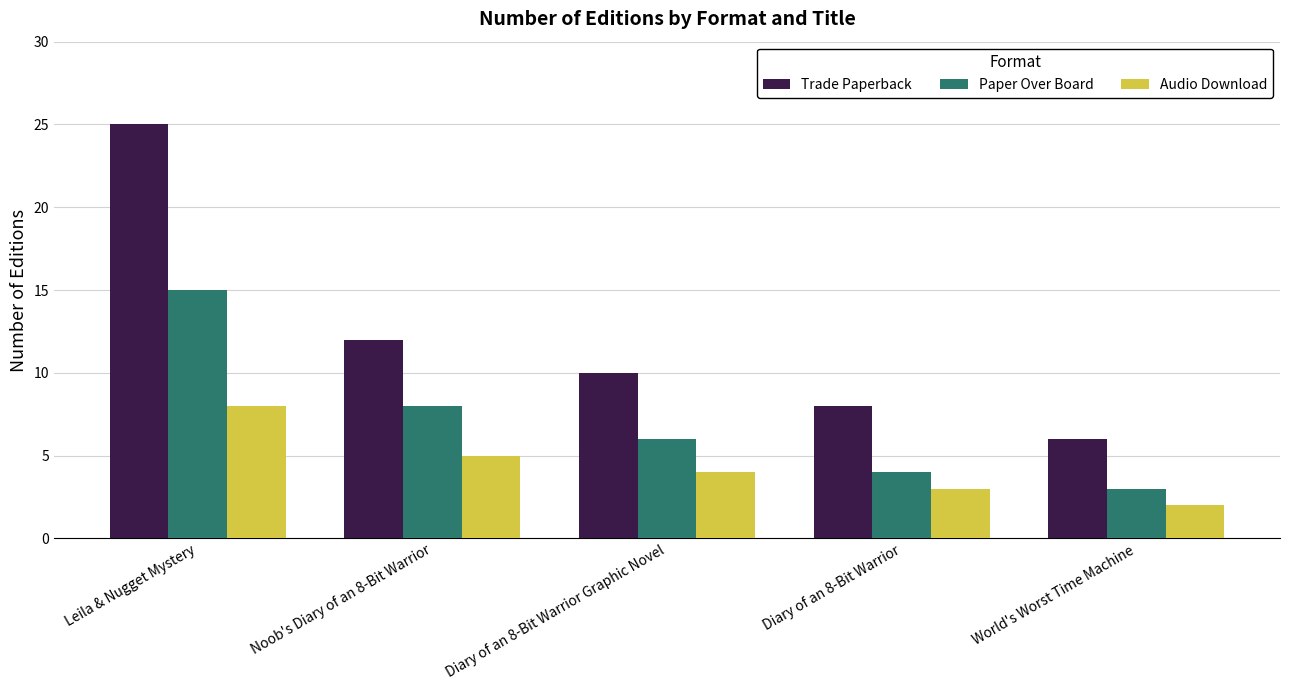

What is the label of the 4th bar from the left?

Diary of an 8-Bit Warrior